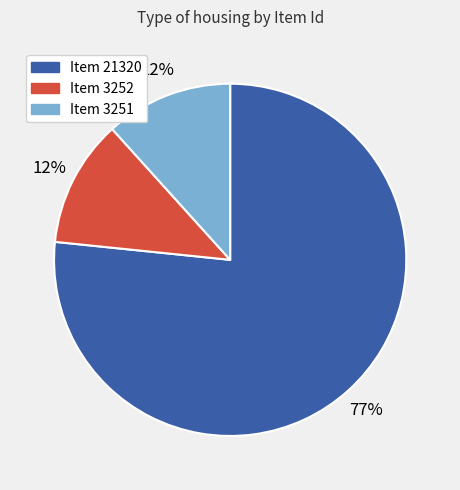

Count the number of slices in the pie.

3